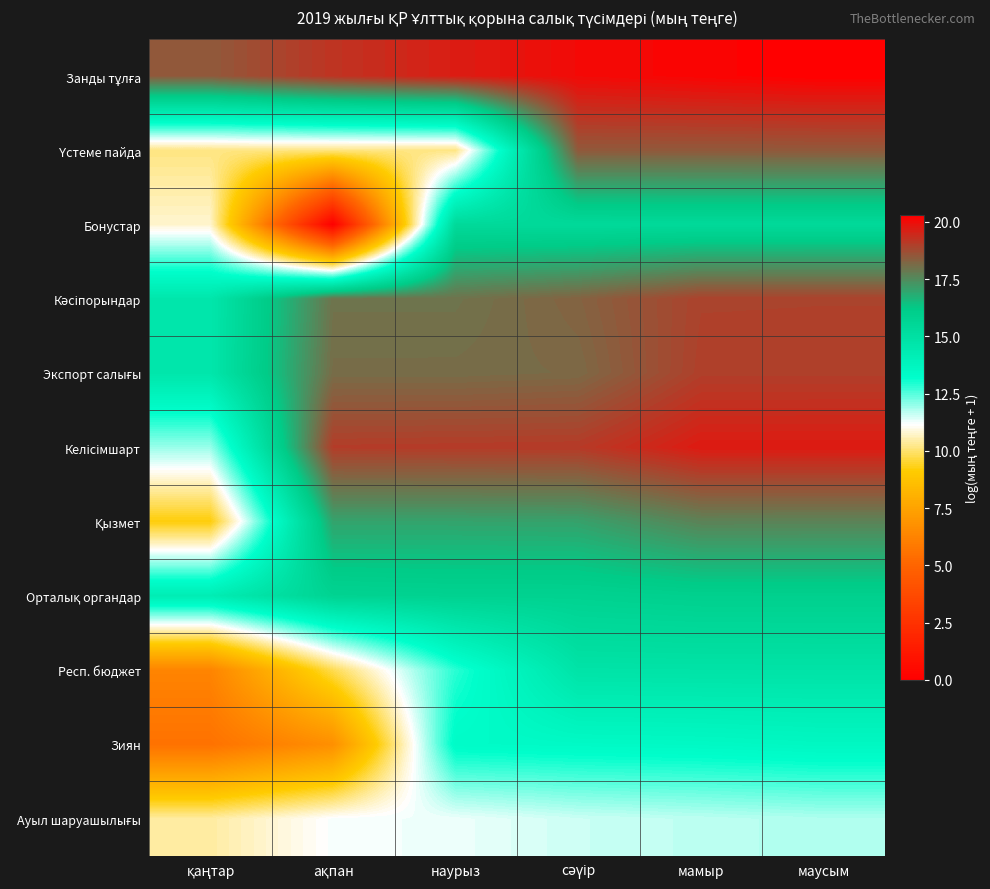

What is the difference between the highest and lowest values at сәүір?

8.5